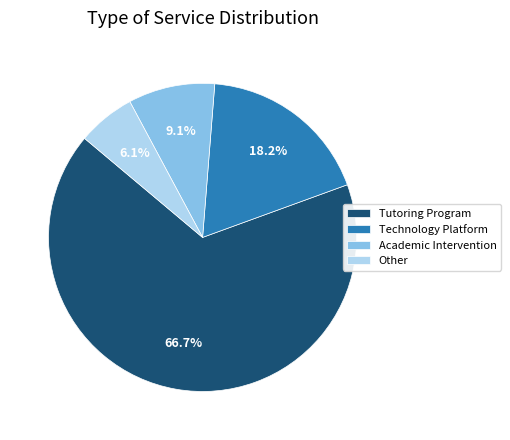

What is the smallest slice in the pie chart?

Other